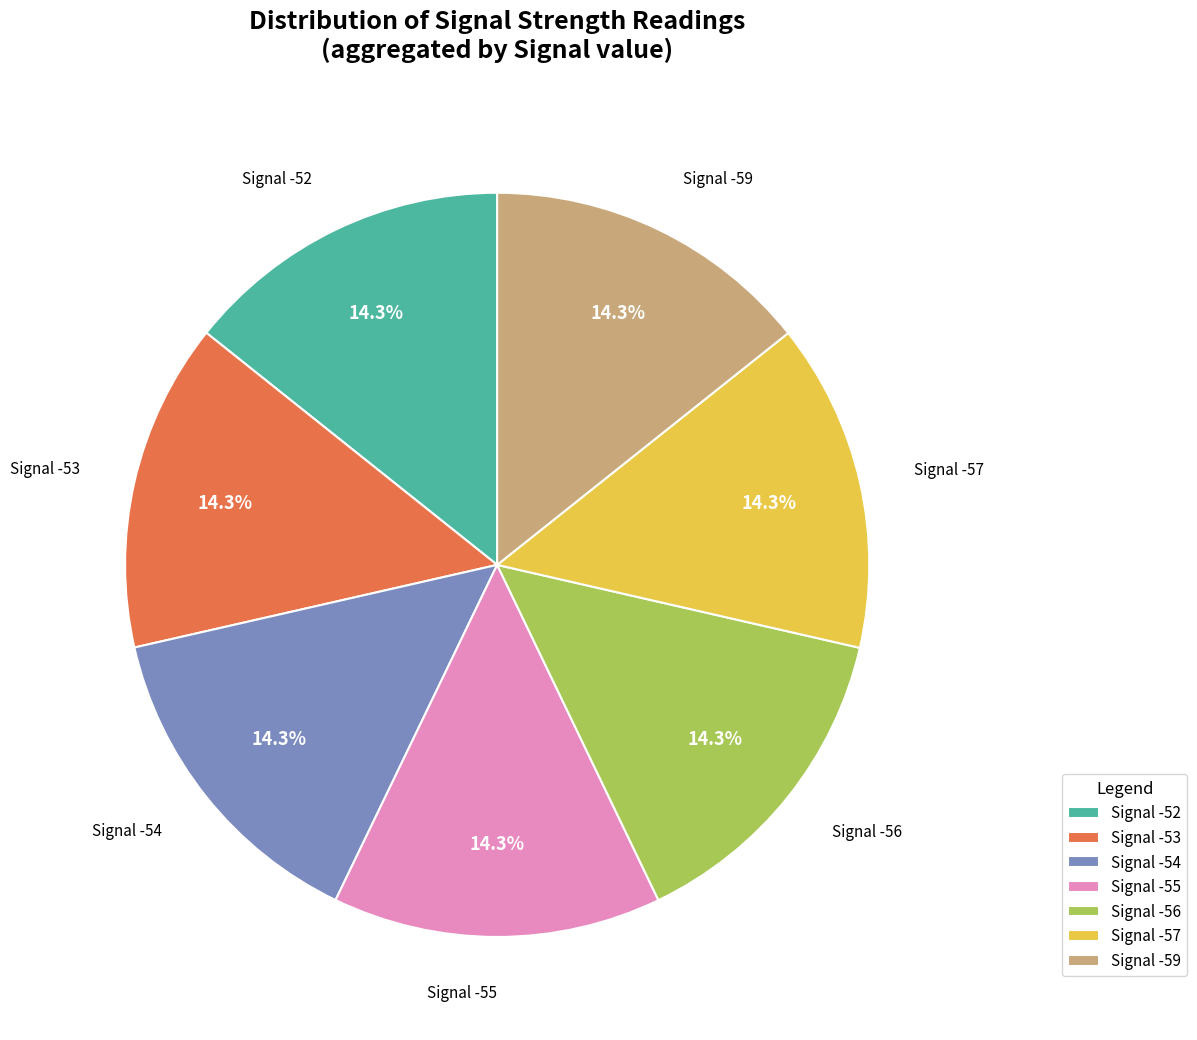

What is the ratio of the value at Signal -59 to the value at Signal -52?

1.0